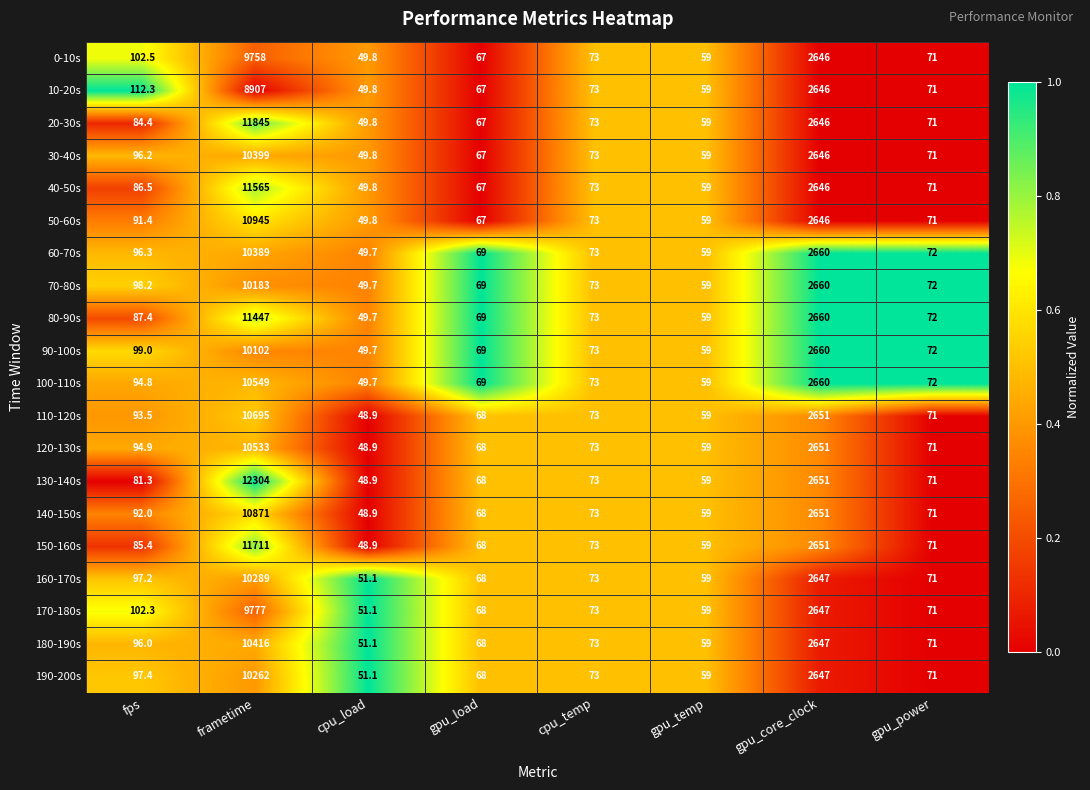

At which label is 120-130s closest to 5290?

gpu_core_clock